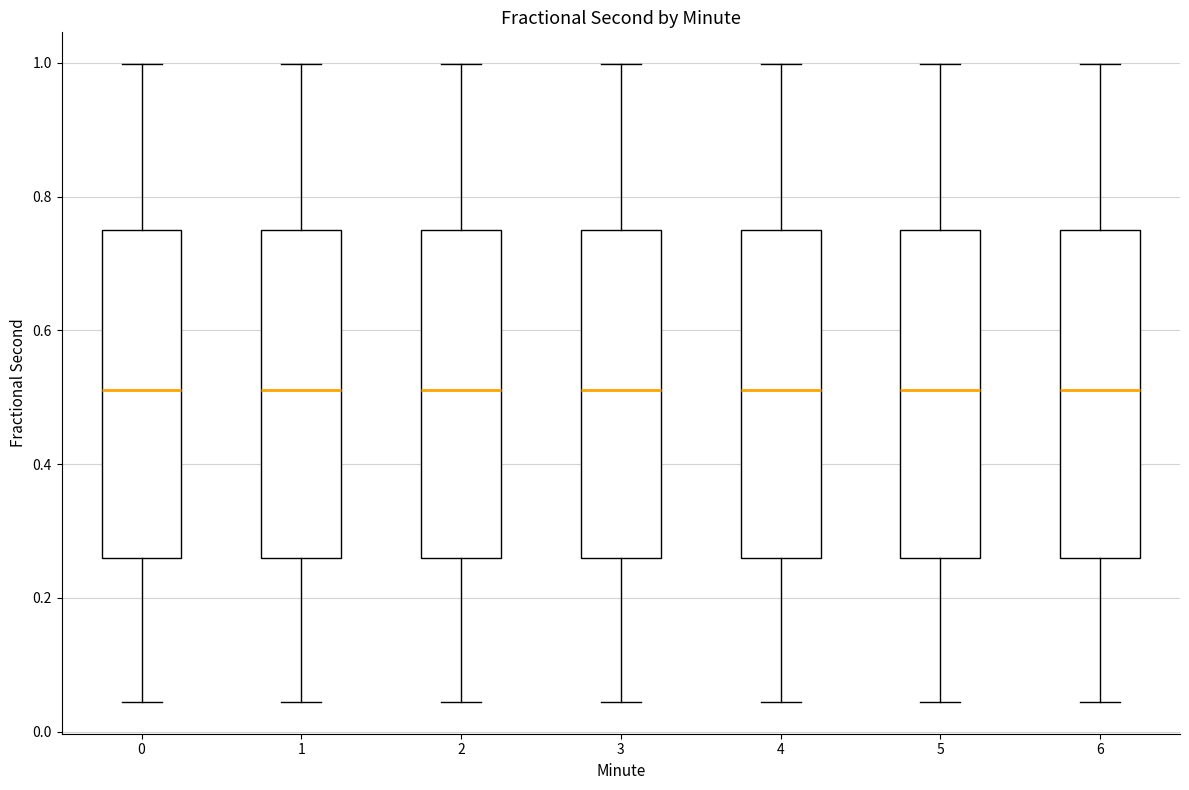

Reading left to right, read every box against the y-axis: the position of its median line, the range the box covers, and the ends of its whiskers. The values are not printed on the chart, so give them approximately, as read against the axis.

0: median 0.52, box 0.26 to 0.74, whiskers 0.04 to 1.00
1: median 0.52, box 0.26 to 0.74, whiskers 0.04 to 1.00
2: median 0.52, box 0.26 to 0.74, whiskers 0.04 to 1.00
3: median 0.52, box 0.26 to 0.74, whiskers 0.04 to 1.00
4: median 0.52, box 0.26 to 0.74, whiskers 0.04 to 1.00
5: median 0.52, box 0.26 to 0.74, whiskers 0.04 to 1.00
6: median 0.52, box 0.26 to 0.74, whiskers 0.04 to 1.00